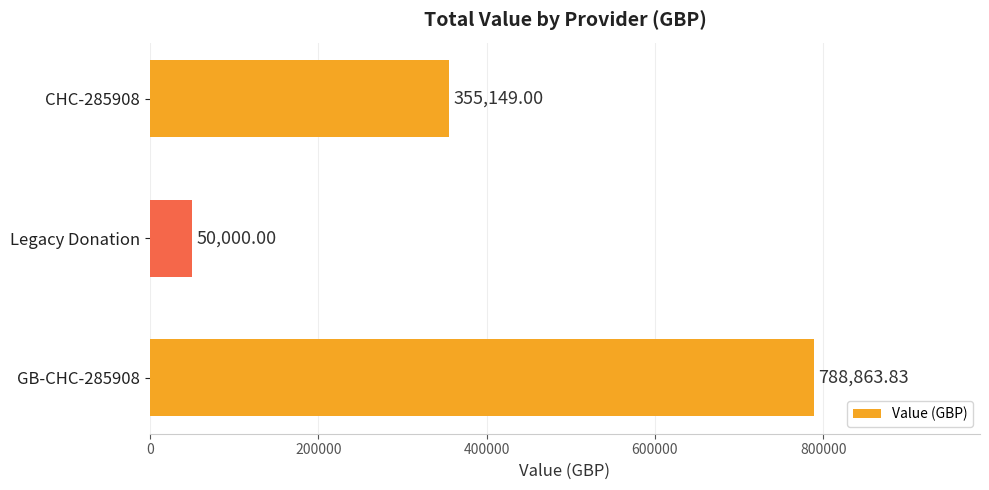

List the labels in order of value, largest first.

GB-CHC-285908, CHC-285908, Legacy Donation